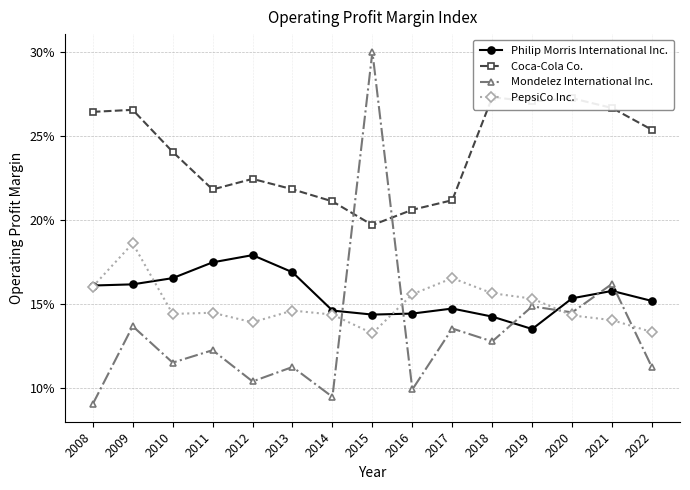

Between 2019 and 2010, which is larger?

2010